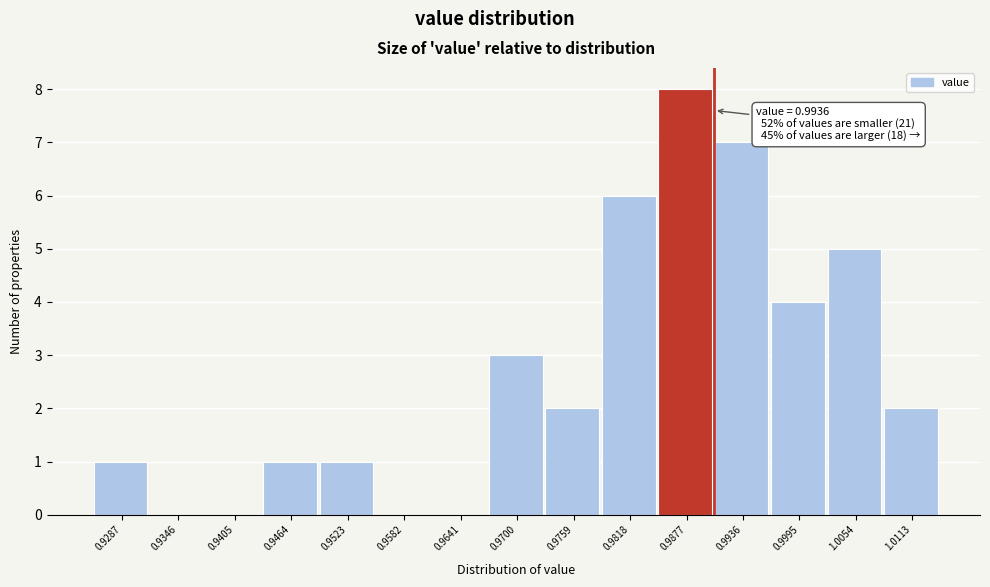

Reading left to right, what are all the values shown in this chart?

0.9287=1	0.9346=0	0.9405=0	0.9464=1	0.9523=1	0.9582=0	0.9641=0	0.9700=3	0.9759=2	0.9818=6	0.9877=8	0.9936=7	0.9995=4	1.0054=5	1.0113=2